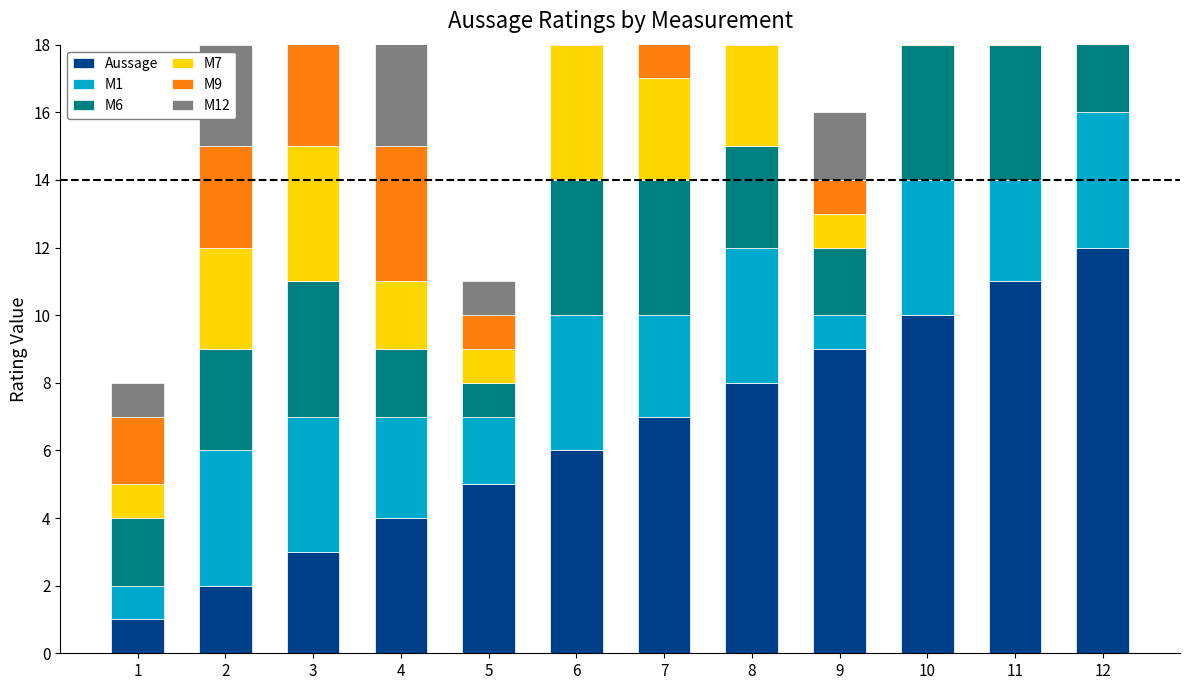

What is the sum of the M1 values at 12 and 7?

7